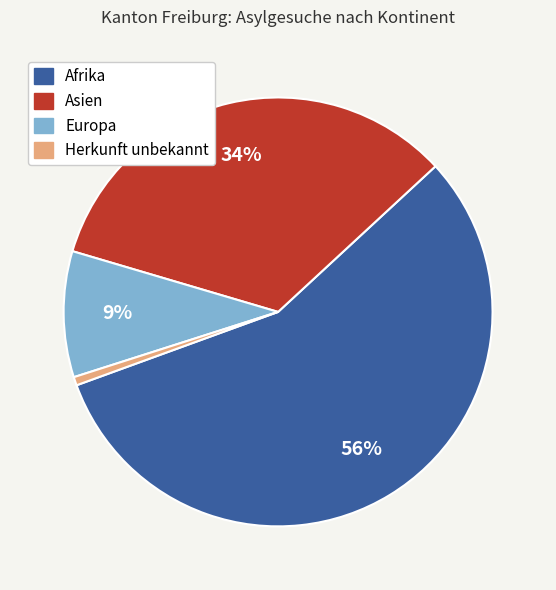

To the nearest percent, what is the average slice percentage?

25%